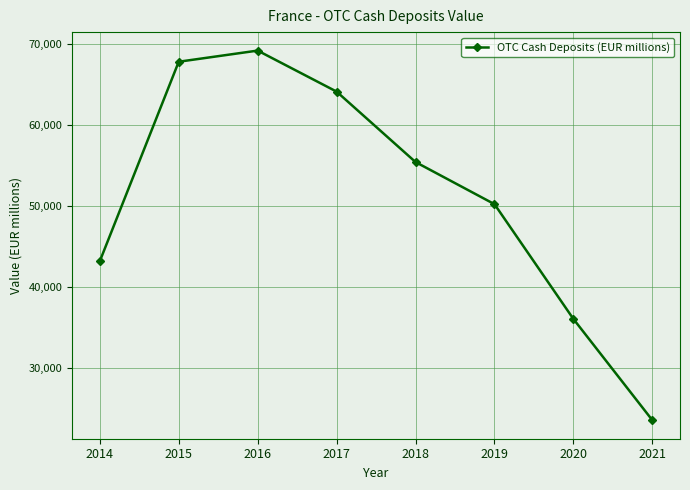

List the labels in order of value, smallest first.

2021, 2020, 2014, 2019, 2018, 2017, 2015, 2016